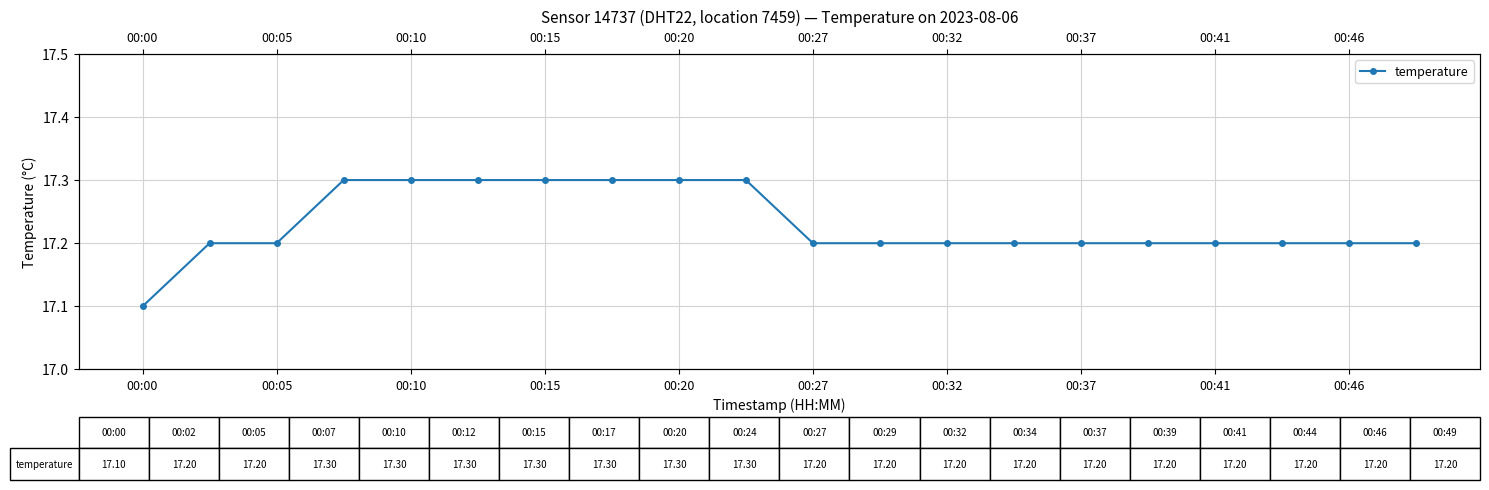

What is the difference between the maximum and minimum values?

0.2